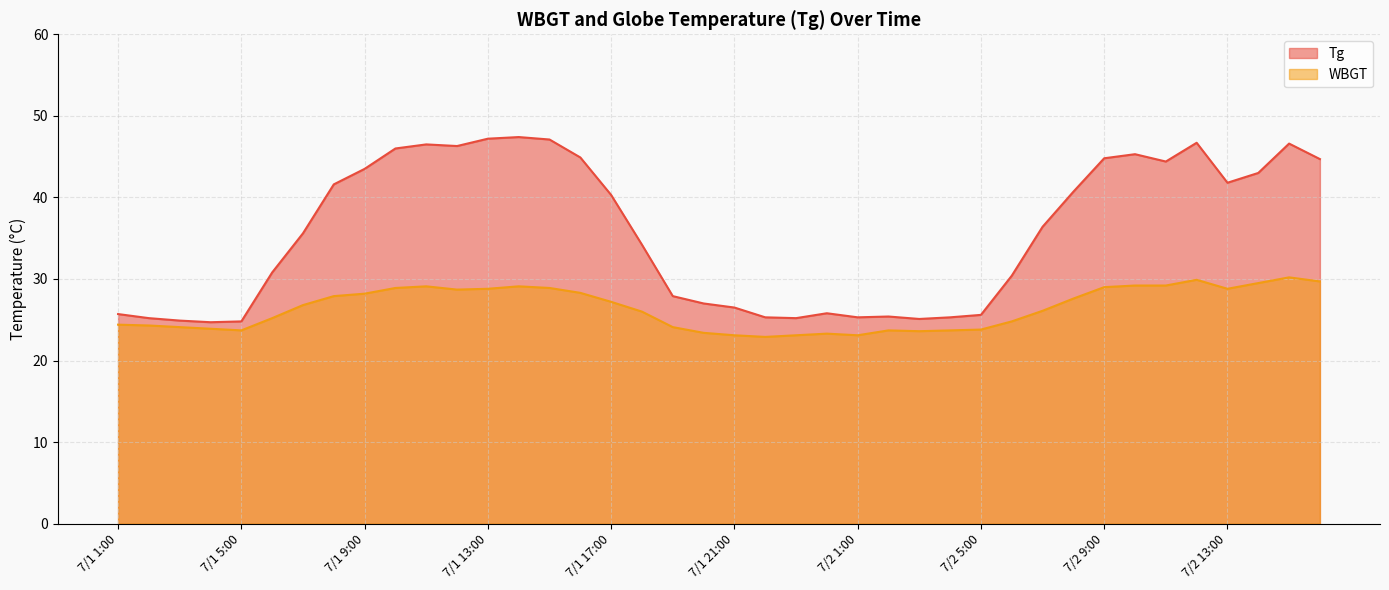

Reading right to left, transcribe all the data shown in this chart.

Tg: 44.7	46.6	43.0	41.8	46.7	44.4	45.3	44.8	40.7	36.4	30.4	25.6	25.3	25.1	25.4	25.3	25.8	25.2	25.3	26.5	27.0	27.9	34.2	40.3	44.9	47.1	47.4	47.2	46.3	46.5	46.0	43.5	41.6	35.6	30.8	24.8	24.7	24.9	25.2	25.7
WBGT: 29.7	30.2	29.5	28.8	29.9	29.2	29.2	29.0	27.6	26.1	24.8	23.8	23.7	23.6	23.7	23.1	23.3	23.1	22.9	23.1	23.4	24.1	26.0	27.2	28.3	28.9	29.1	28.8	28.7	29.1	28.9	28.2	27.9	26.8	25.2	23.7	23.9	24.1	24.3	24.4